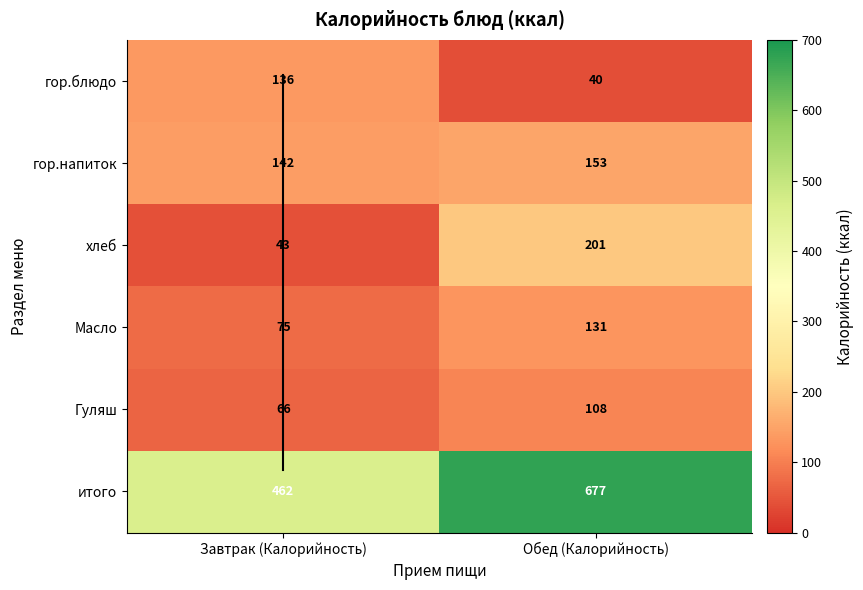

Is the value of Завтрак итого at 1 greater than the value of Обед итого at 2?

No